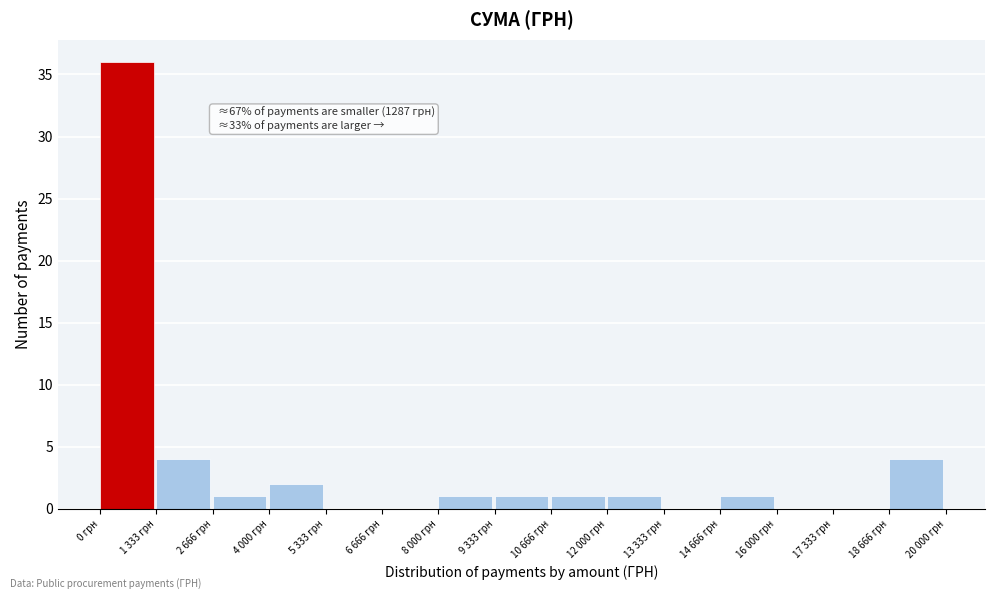

Reading right to left, list all the values displayed in this chart.

18 666 грн=4	17 333 грн=0	16 000 грн=0	14 666 грн=1	13 333 грн=0	12 000 грн=1	10 666 грн=1	9 333 грн=1	8 000 грн=1	6 666 грн=0	5 333 грн=0	4 000 грн=2	2 666 грн=1	1 333 грн=4	0 грн=36